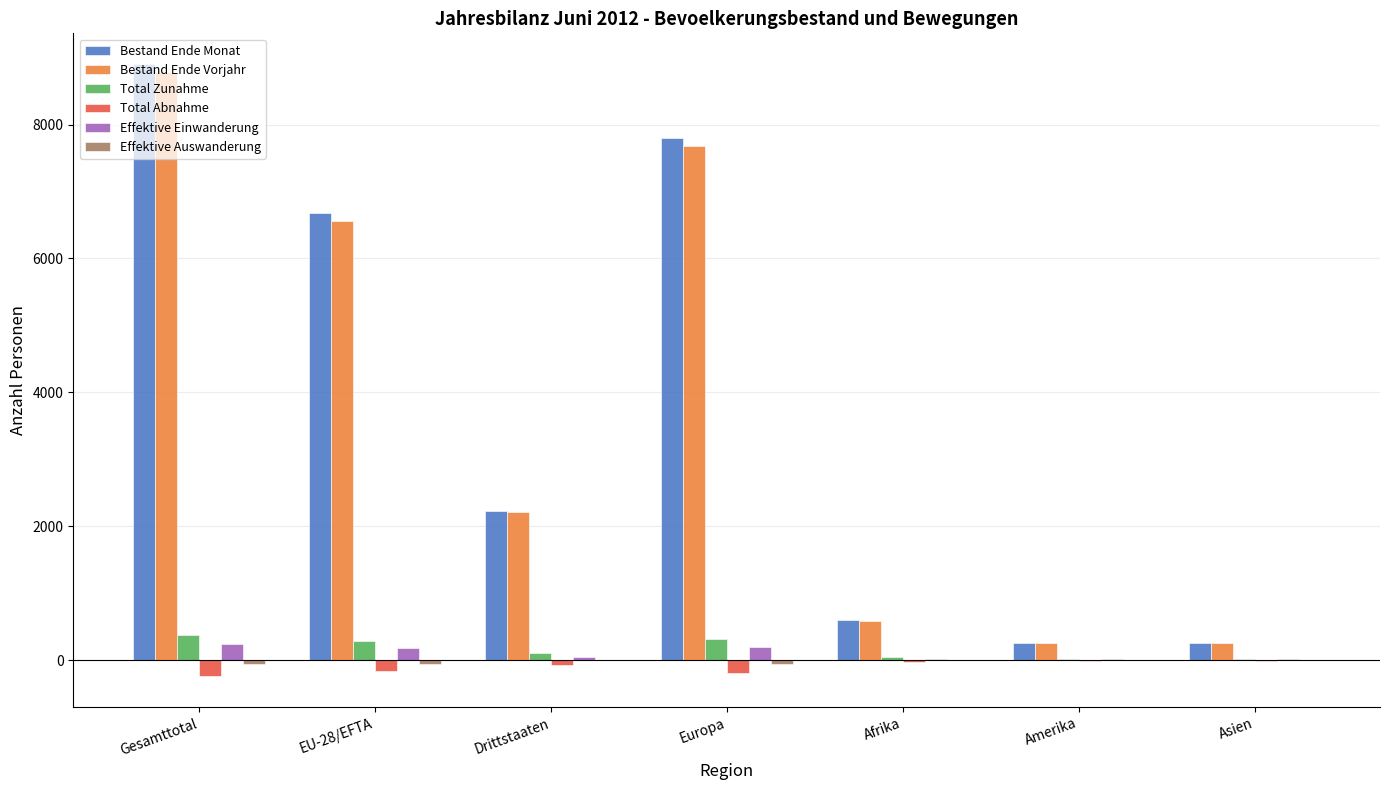

Count the number of data series in this chart.

6